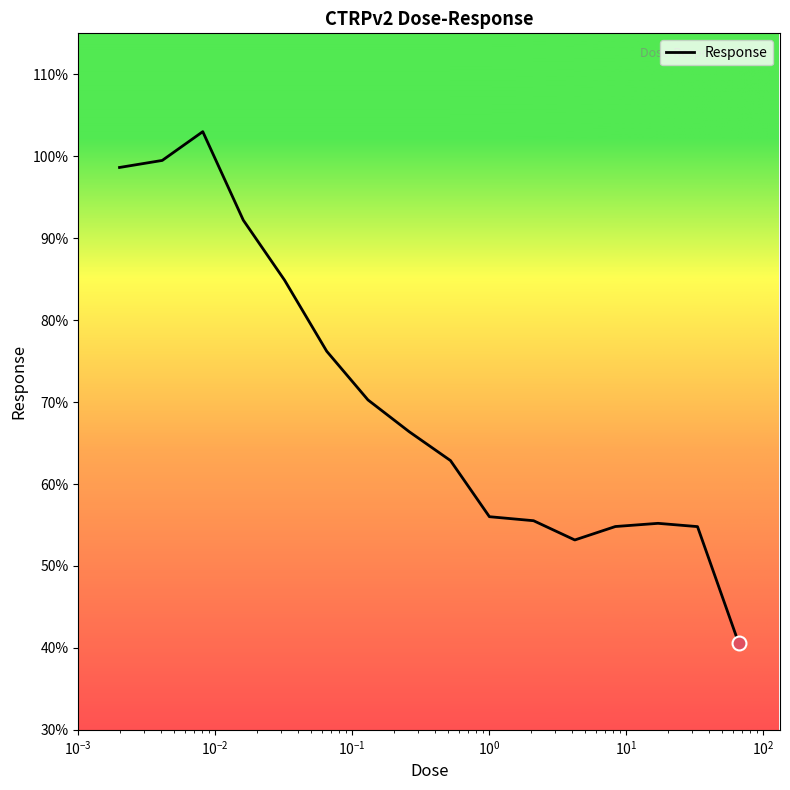

What is the greatest value displayed?

103.0